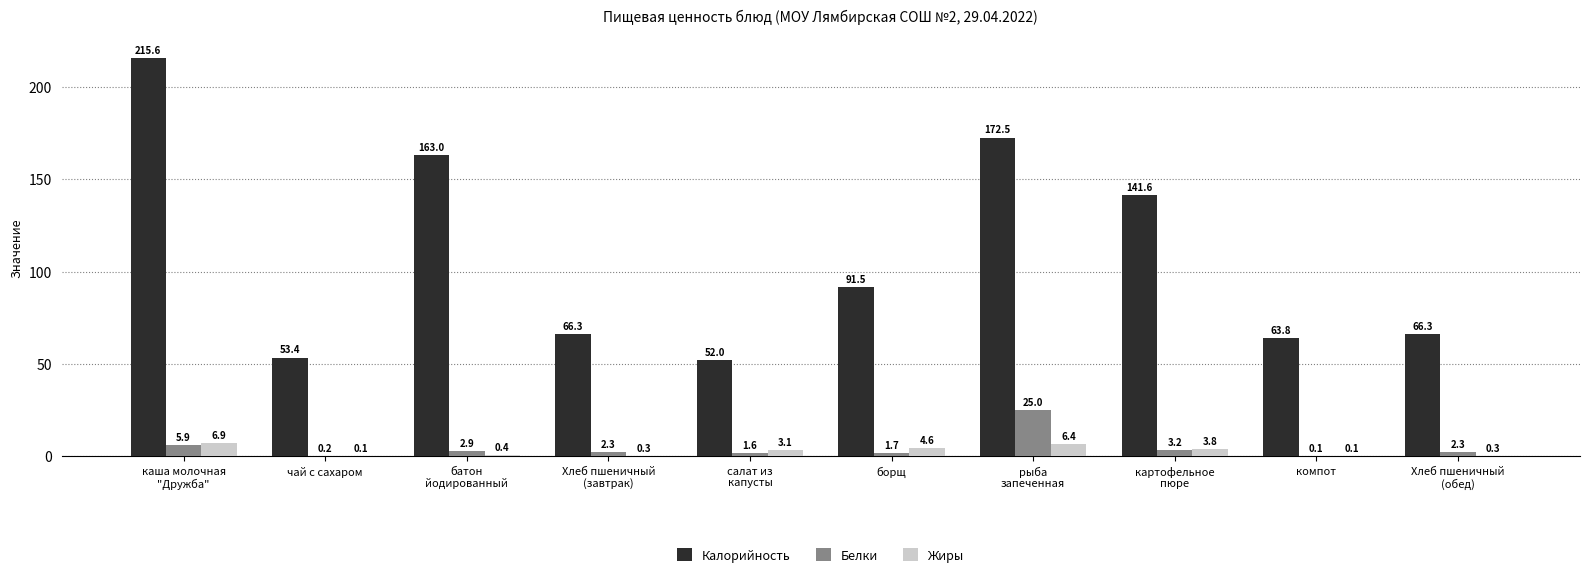

How many groups of bars are there?

10